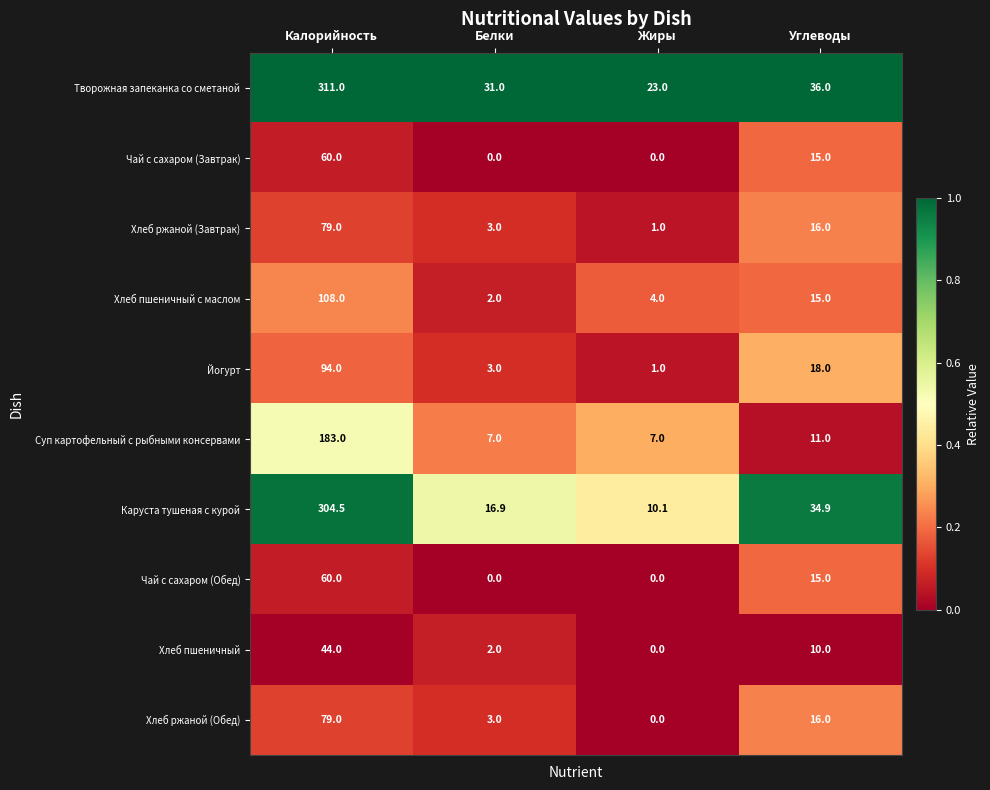

Is it true that Творожная запеканка со сметаной equals 11.5 at Жиры?

False